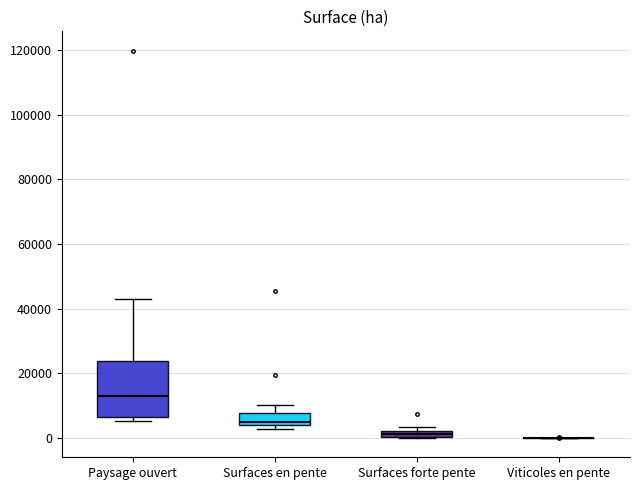

Where is the upper edge of the box for Paysage ouvert on the y-axis? The values are not printed on the chart, so give them approximately, as read against the axis.

24000